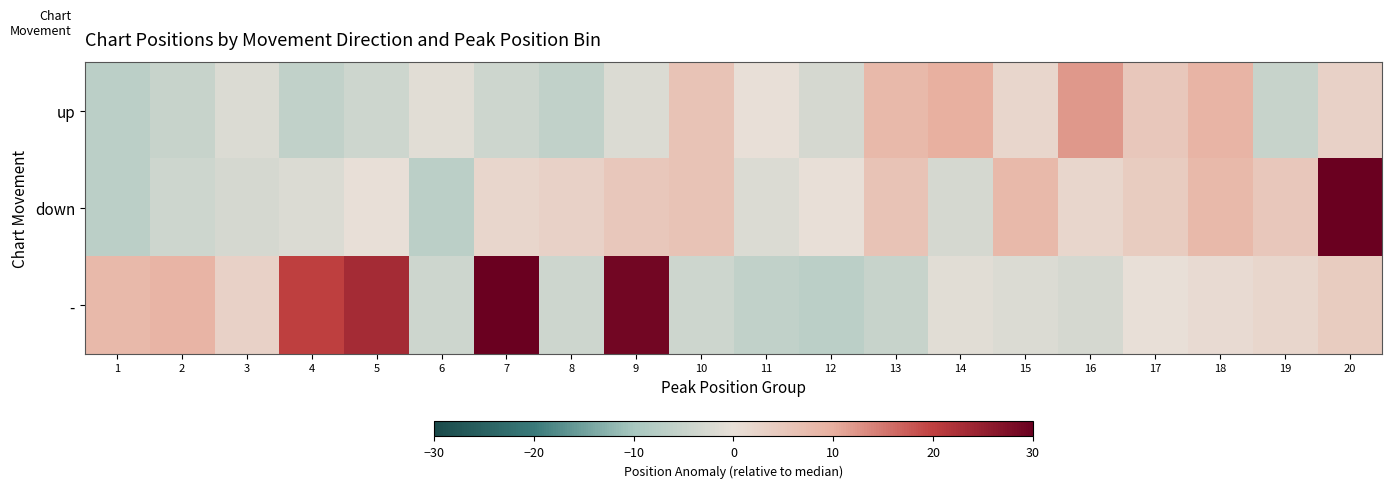

Which series has the largest total across all categories?

-